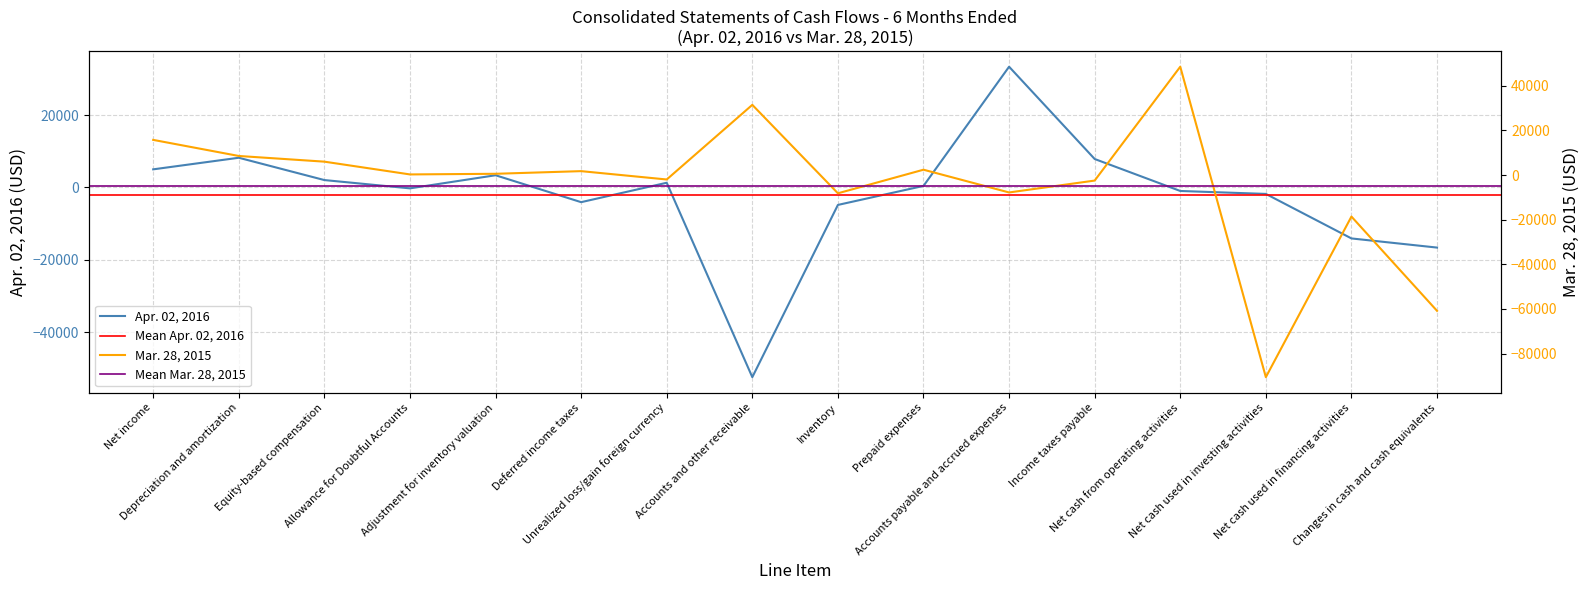

Which has a higher value, Adjustment for inventory valuation or Accounts and other receivable?

Adjustment for inventory valuation